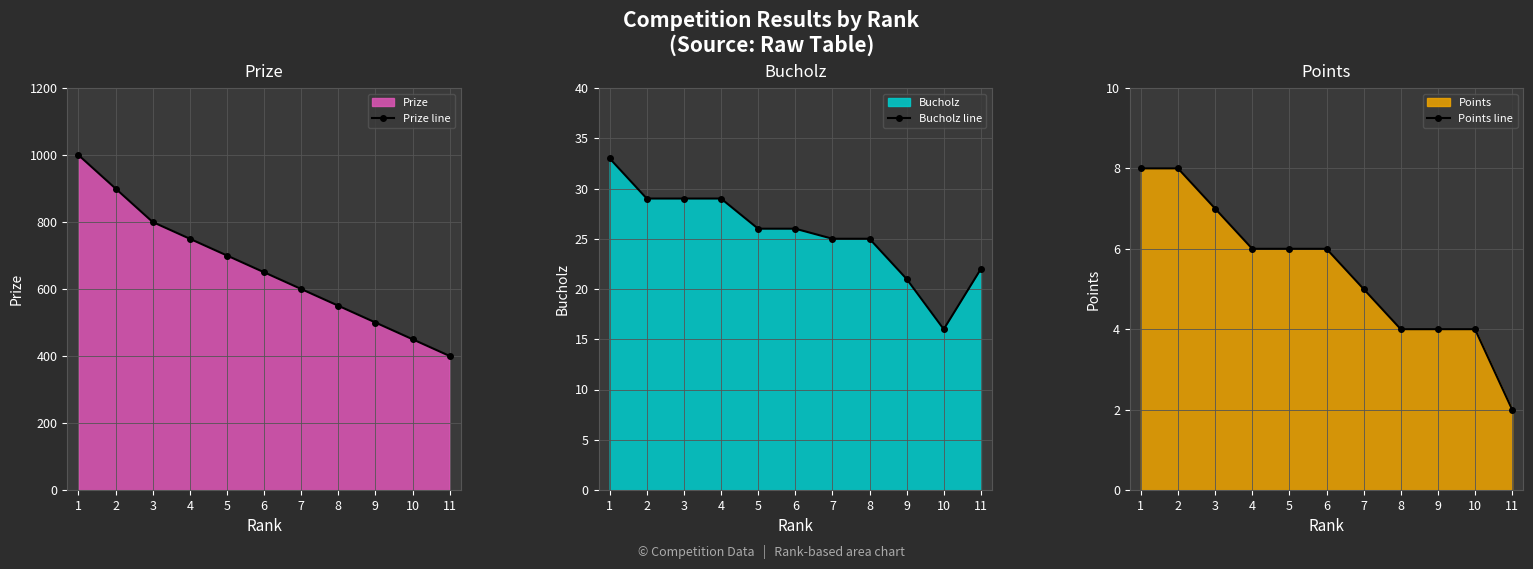

Reading left to right, what are all the values shown in this chart?

Prize line: 1=1000	2=900	3=800	4=750	5=700	6=650	7=600	8=550	9=500	10=450	11=400
Bucholz line: 1=33	2=29	3=29	4=29	5=26	6=26	7=25	8=25	9=21	10=16	11=22
Points line: 1=8	2=8	3=7	4=6	5=6	6=6	7=5	8=4	9=4	10=4	11=2